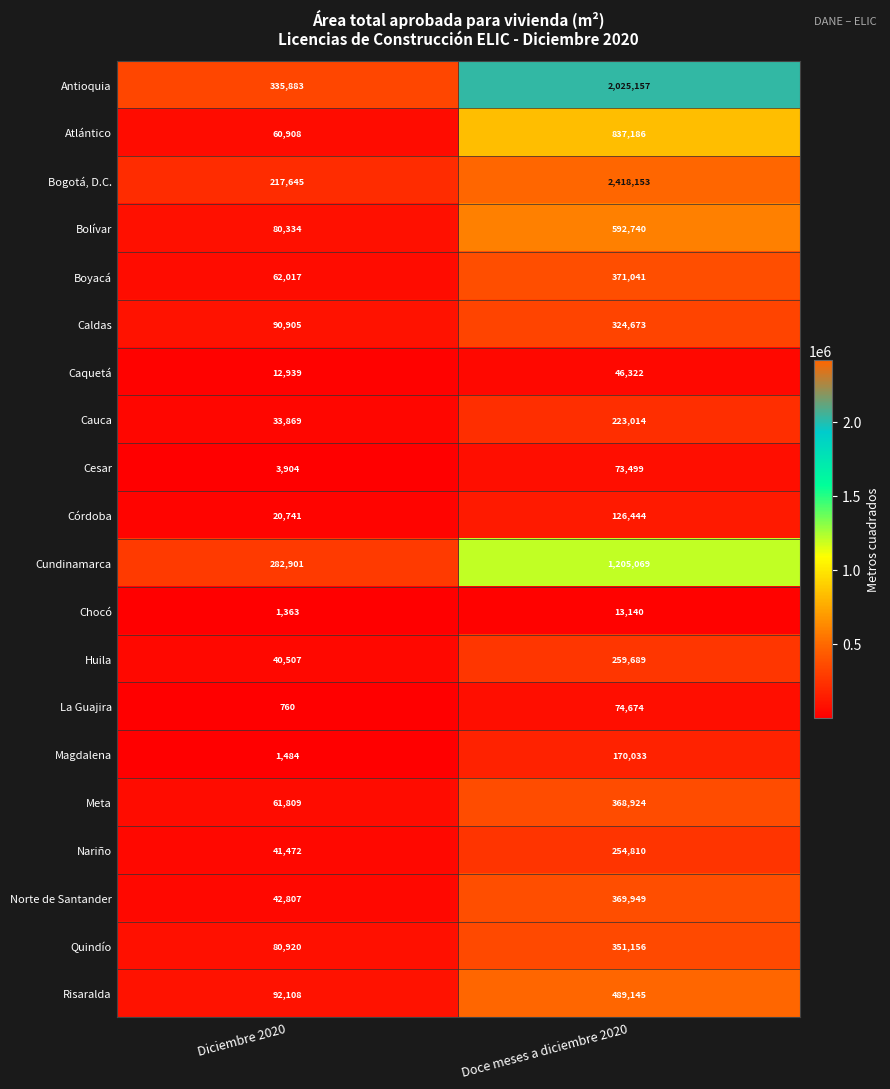

At which label is Caldas closest to 207789?

Diciembre 2020